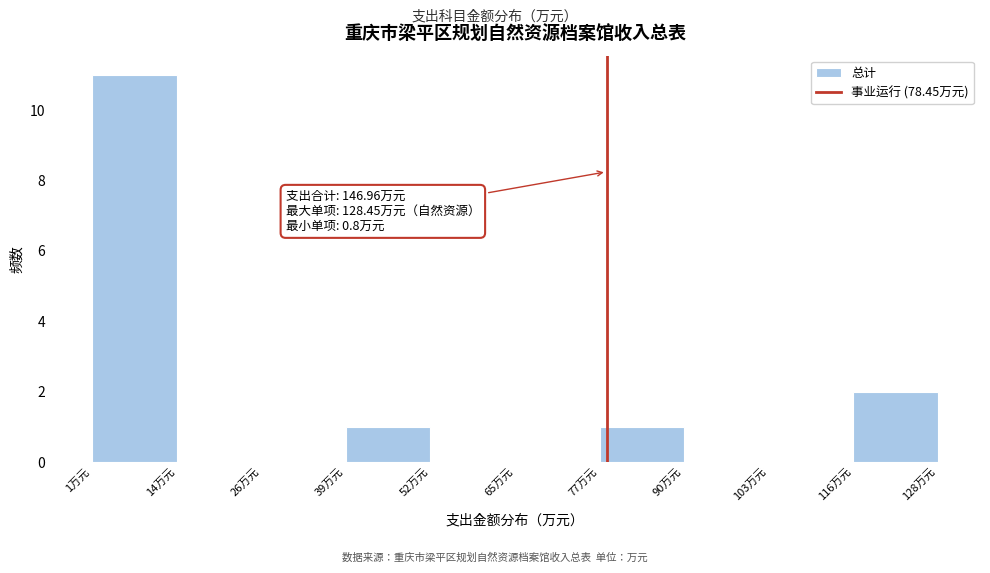

Over which range of the x-axis is the bar tallest?

0 to 14